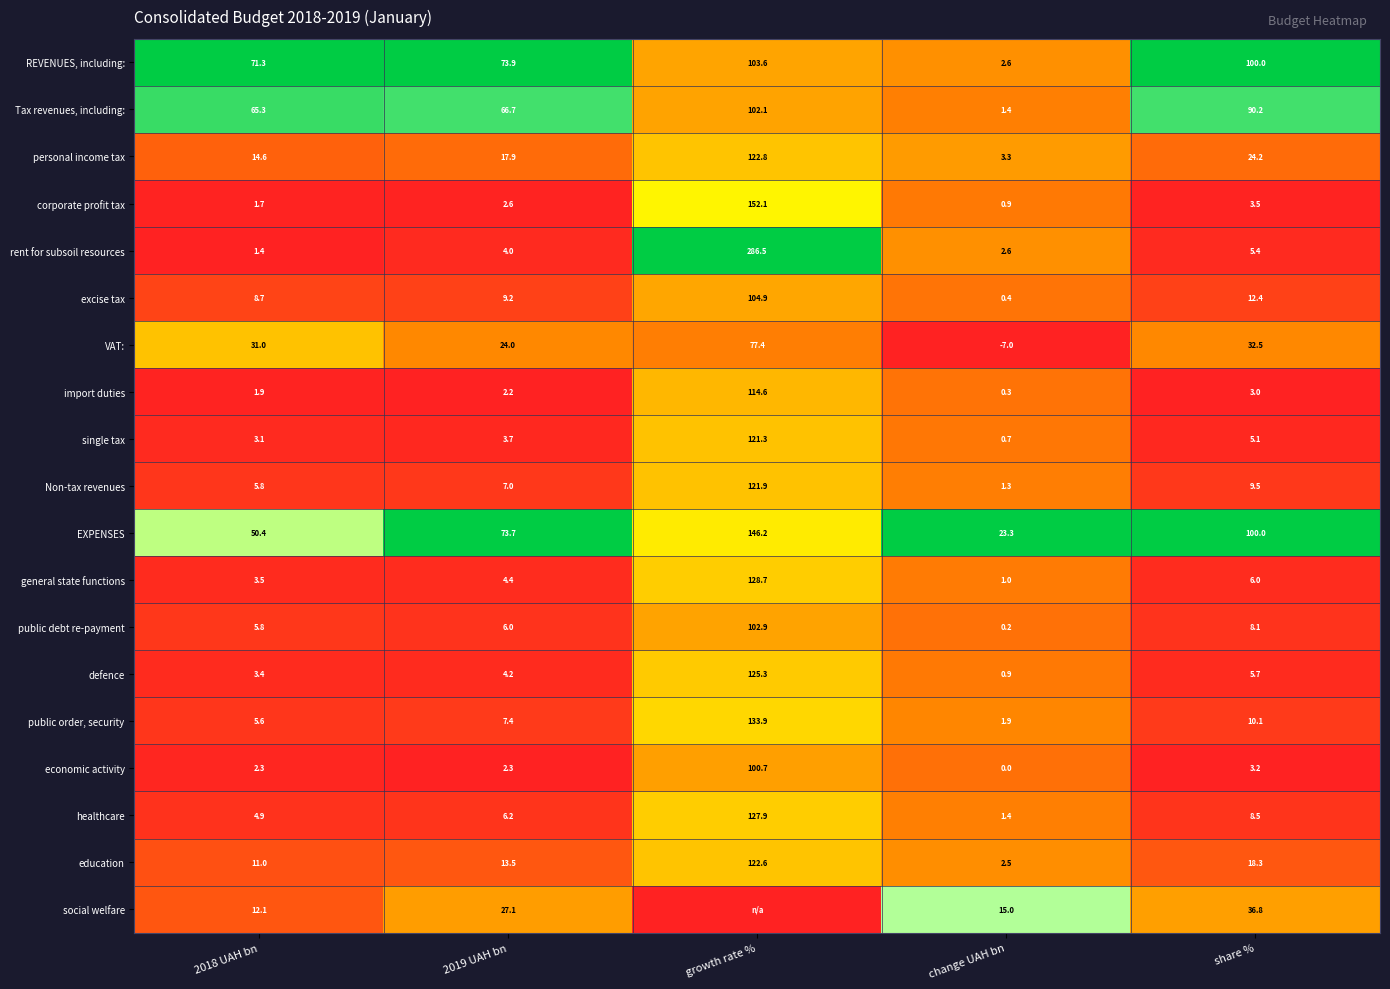

At which label does import duties reach its peak?

growth rate %